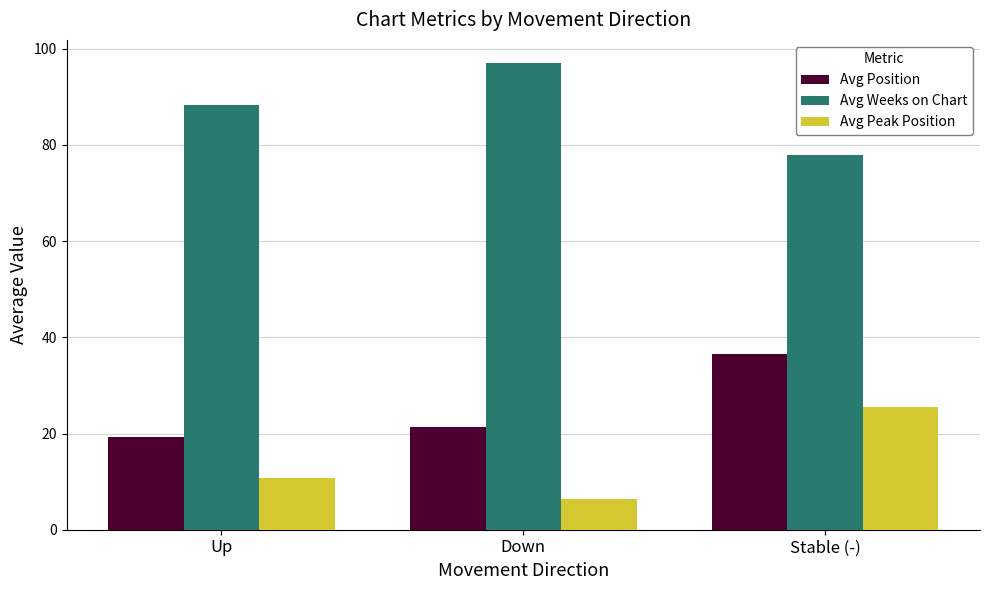

Which category has the highest value across all series?

Down